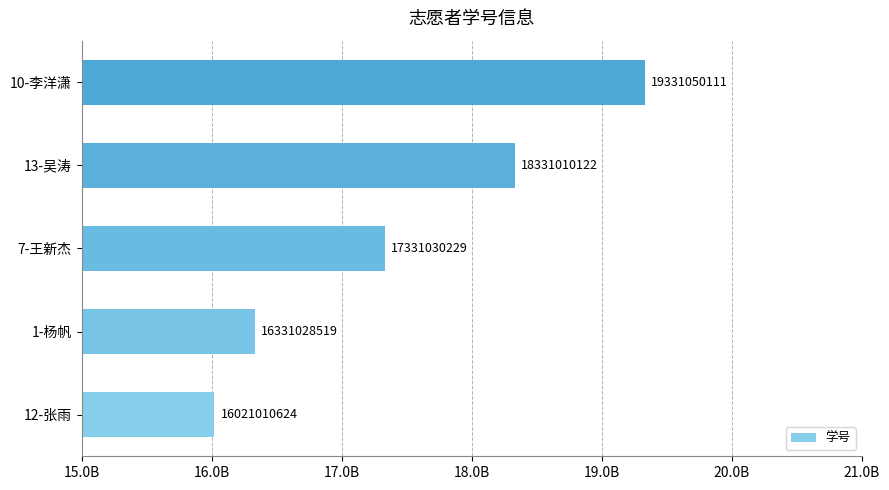

Rank the categories by value from lowest to highest.

12-张雨, 1-杨帆, 7-王新杰, 13-吴涛, 10-李洋潇